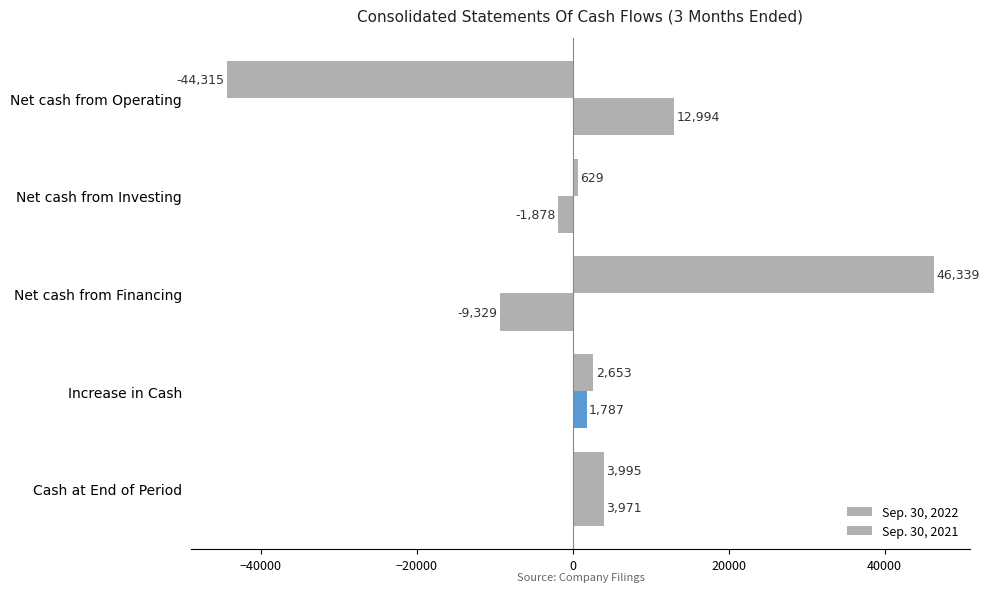

Which series has the largest total across all categories?

Sep. 30, 2021